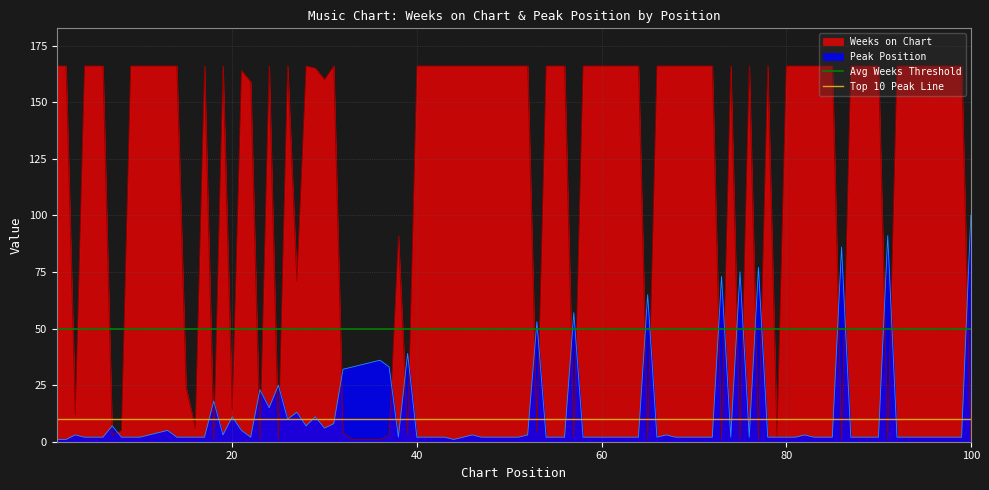

The Weeks on Chart series shows 166 at 40. True or false?

True